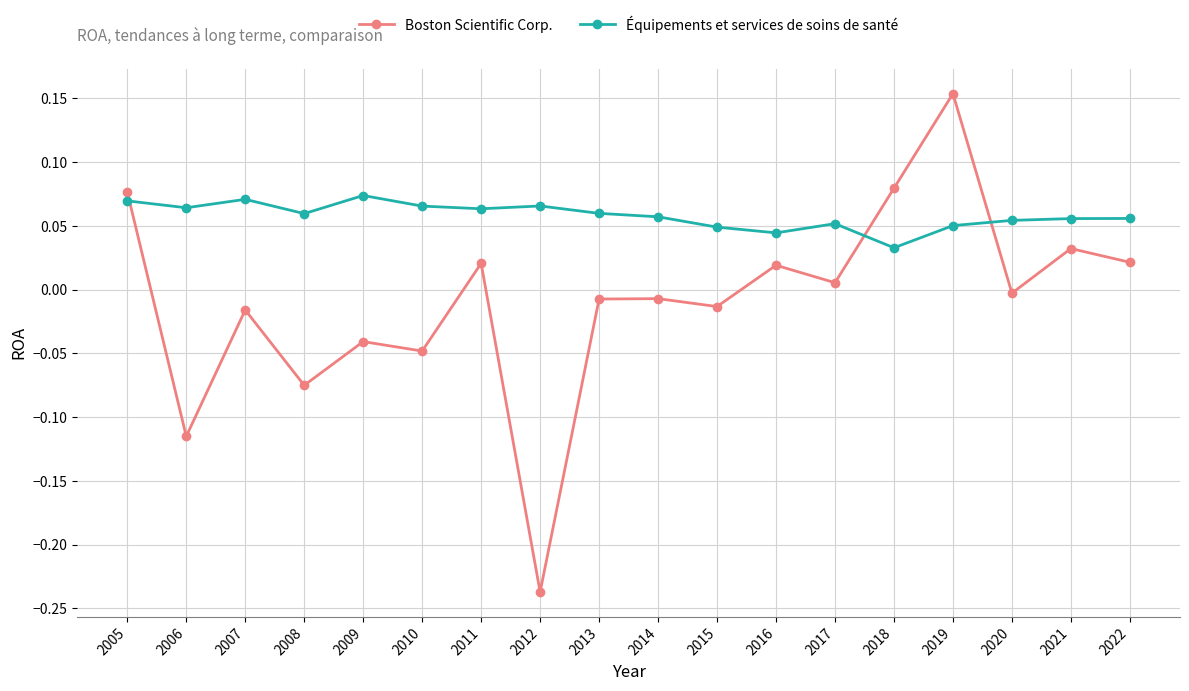

Which series has the widest spread of values?

Boston Scientific Corp.